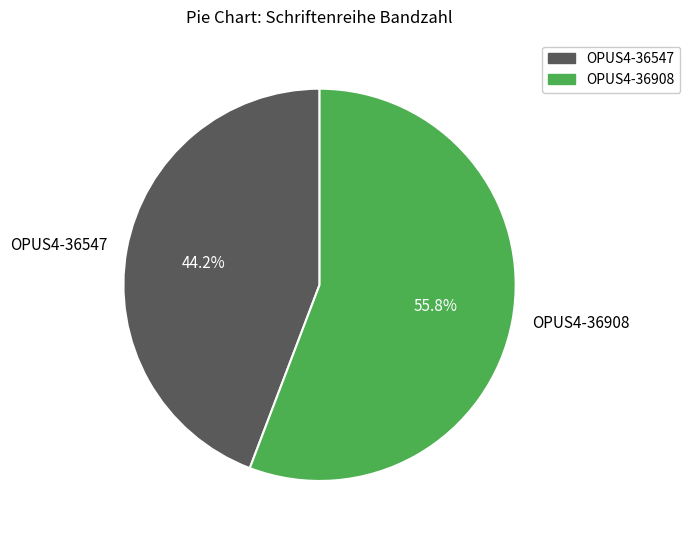

Which slice is the smallest?

OPUS4-36547